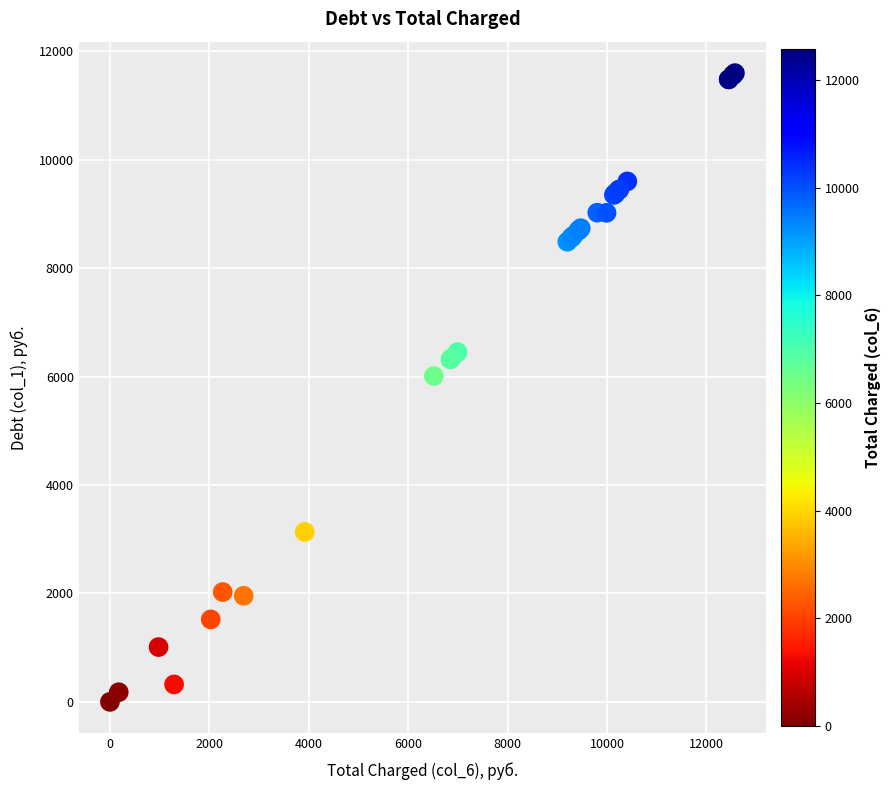

What Y value in the scatter plot is closest to 5798?

6009.6